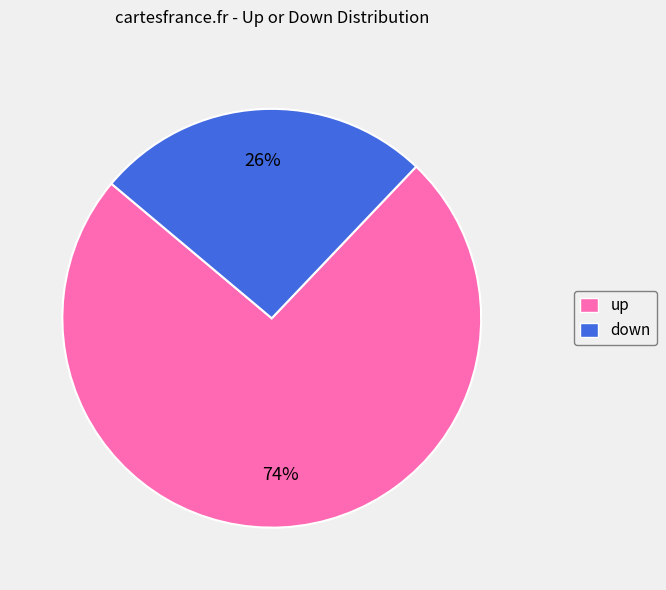

Which slice represents more than half of the pie?

up